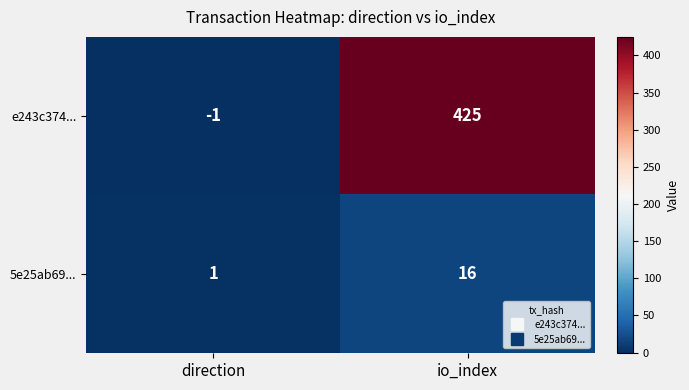

What is the sum of the 5e25ab69... values at io_index and direction?

17